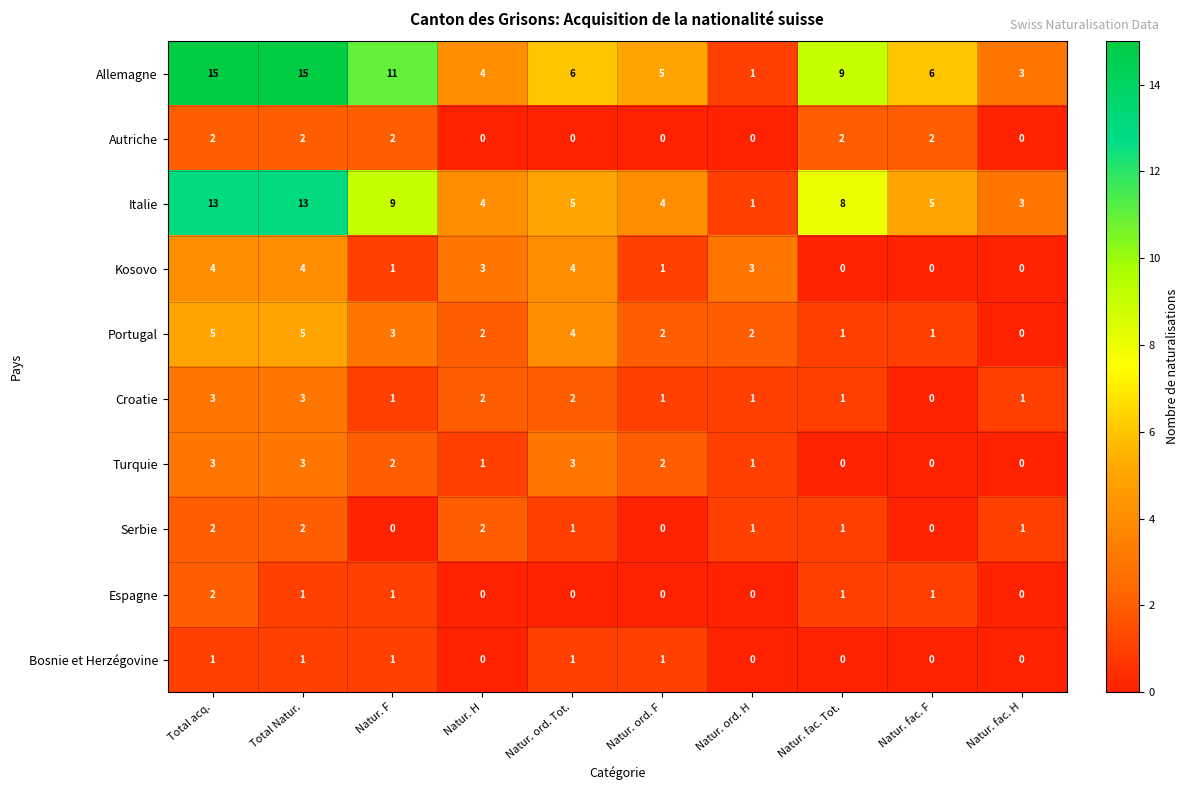

What is the difference between the maximum and minimum values in the Allemagne series?

14